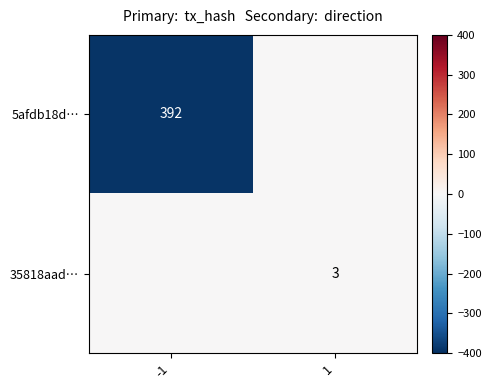

What is the greatest value displayed?

3